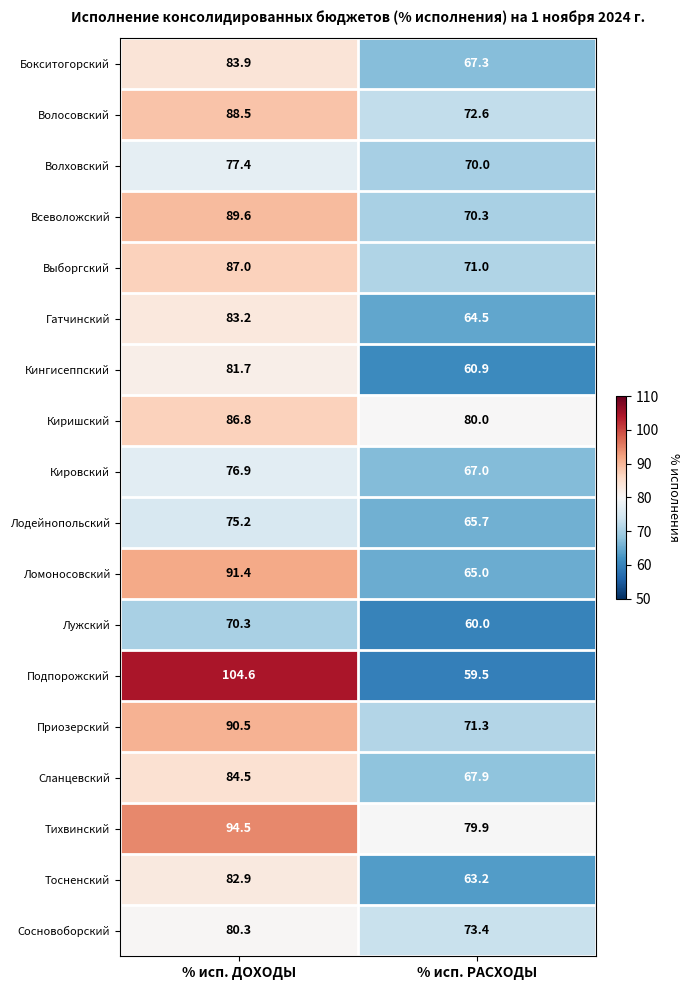

At which label does Приозерский first exceed 90?

% исп. ДОХОДЫ